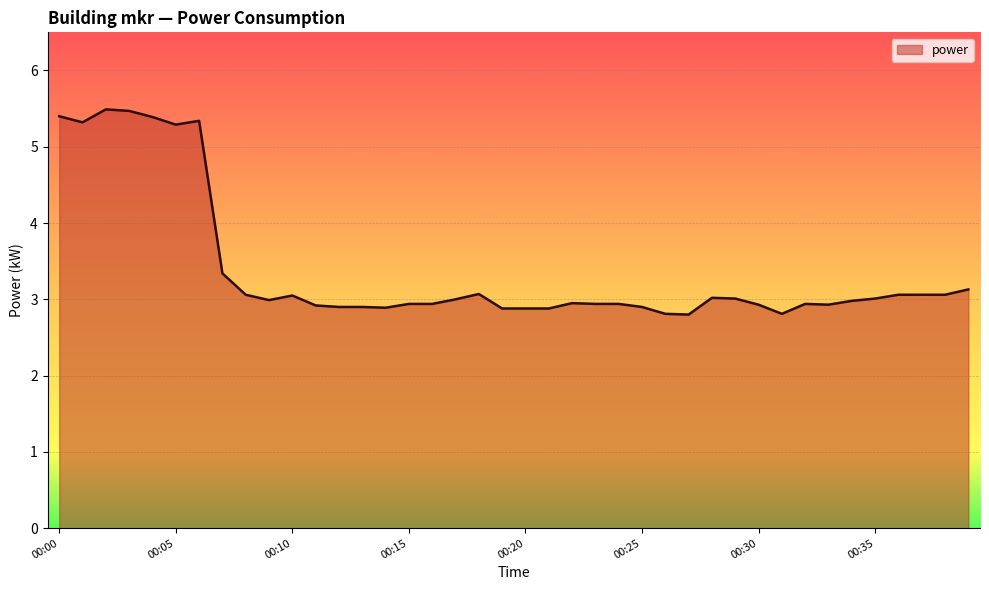

How many distinct data groups are displayed?

1